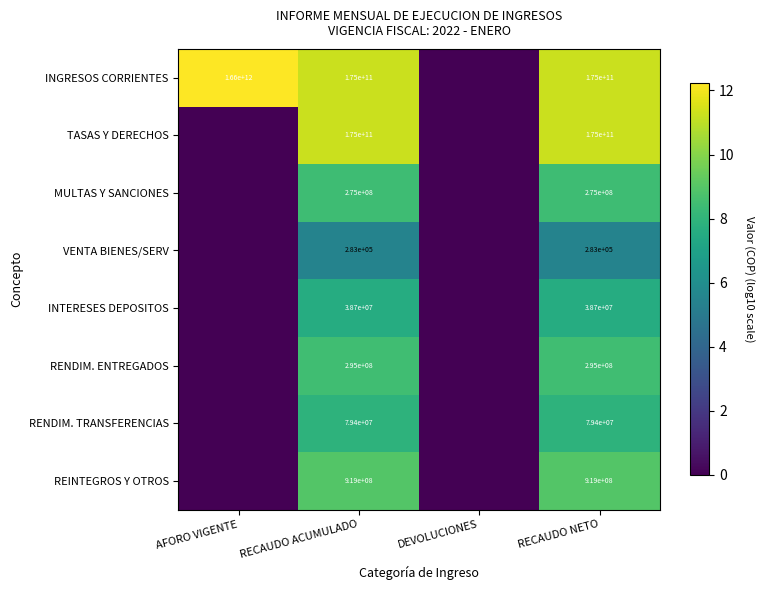

Which series has the widest spread of values?

INGRESOS CORRIENTES